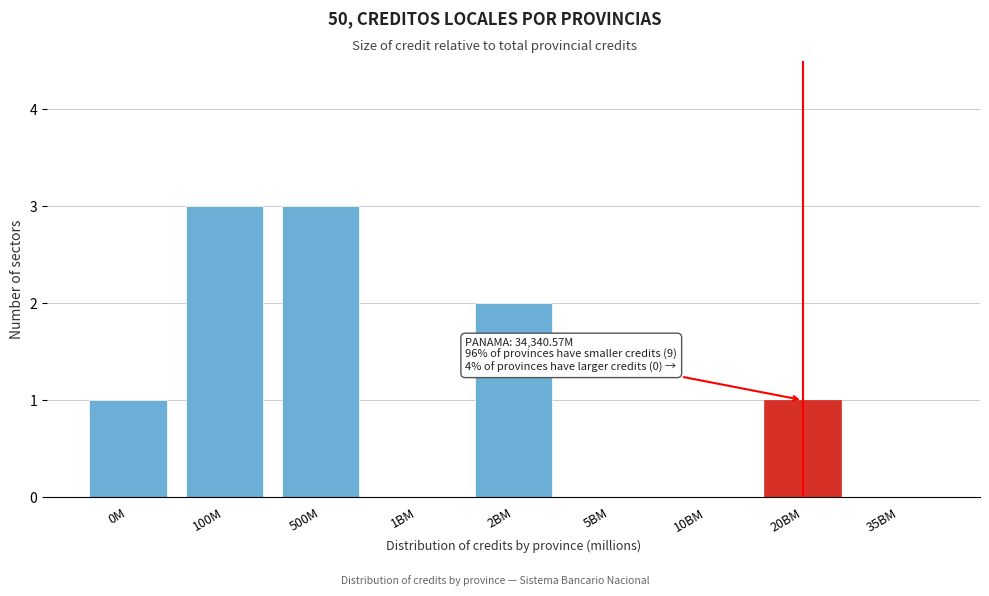

Reading left to right, extract all data points from this chart.

0M=1	100M=3	500M=3	1BM=0	2BM=2	5BM=0	10BM=0	20BM=1	35BM=0